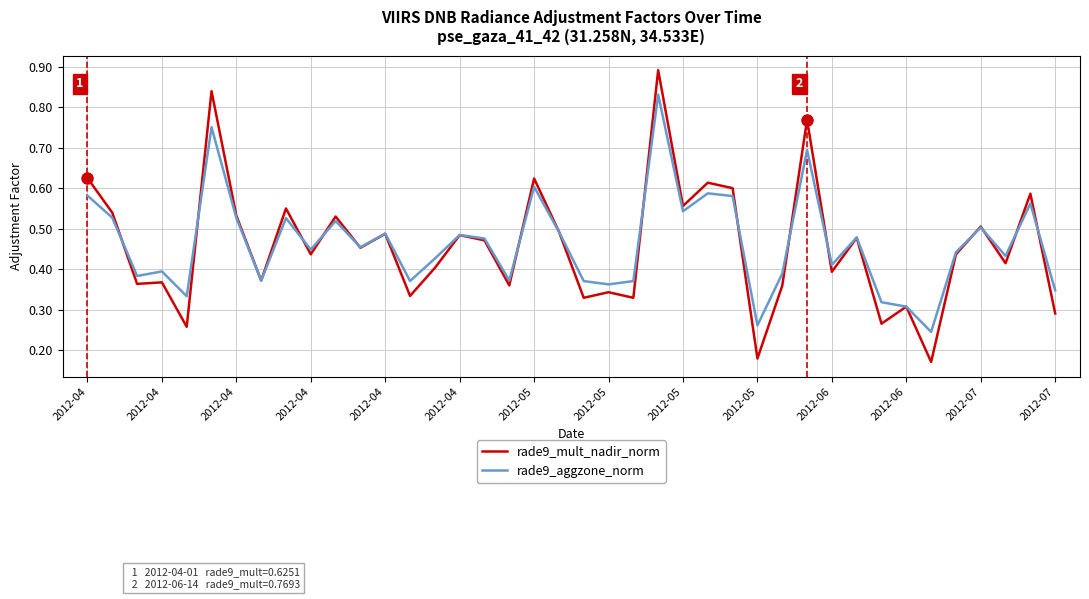

How many rade9_mult_nadir_norm values are between 0 and 1?

40